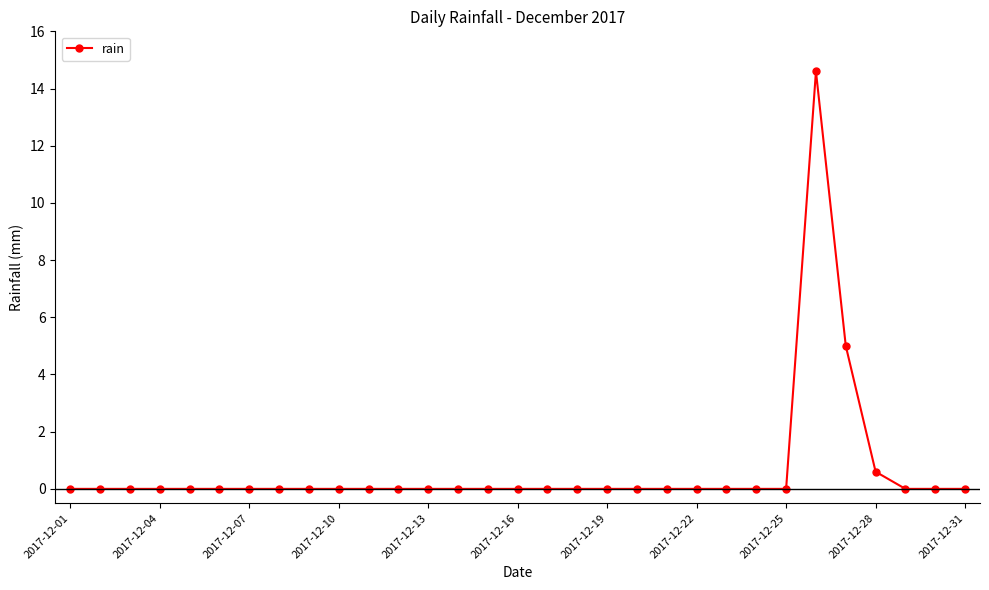

What is the average value?

0.7